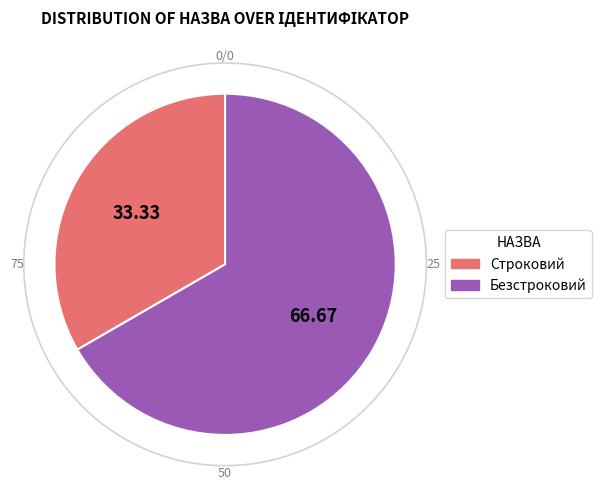

Which slice is the smallest?

Строковий